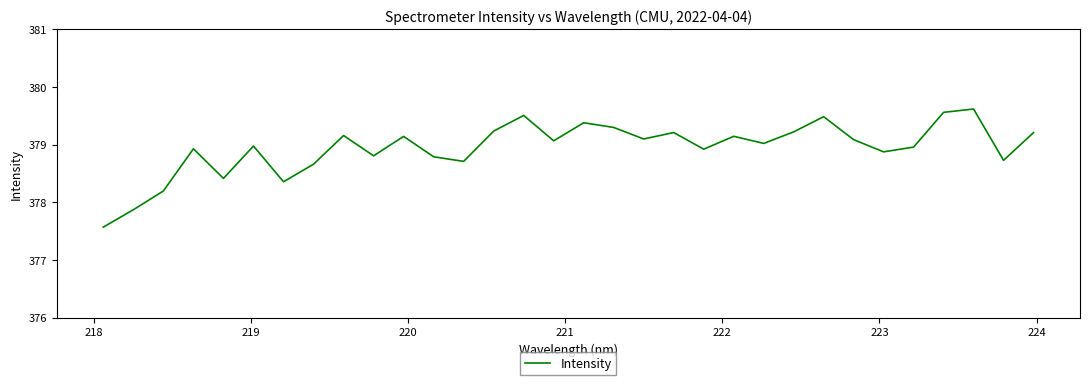

What is the maximum value shown in the chart?

379.6